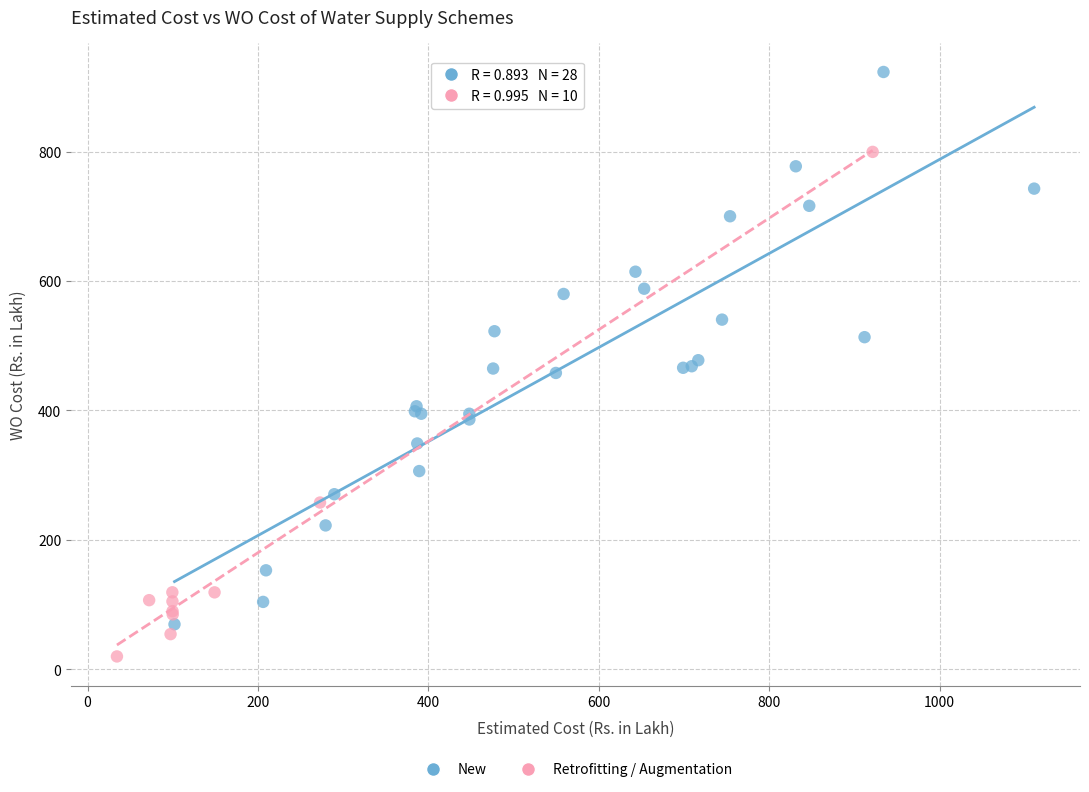

Which series contains the lowest Y value?

Retrofitting / Augmentation